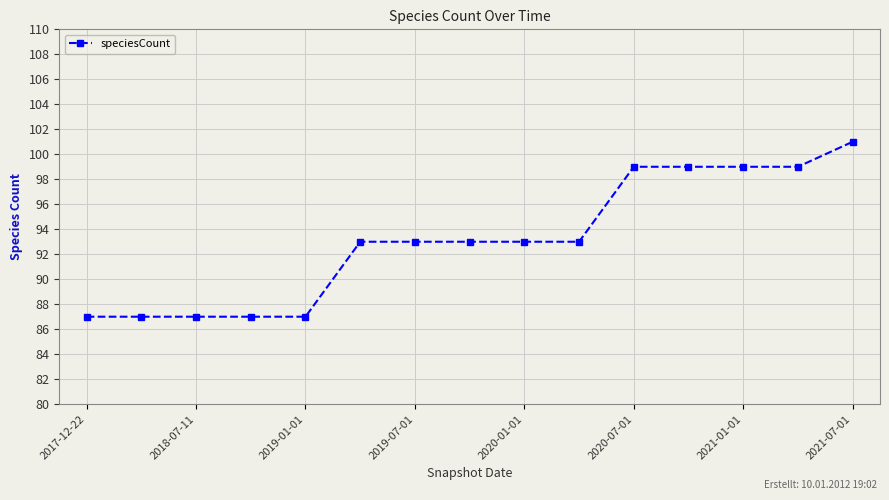

Reading left to right, list all the values displayed in this chart.

87	87	87	87	87	93	93	93	93	93	99	99	99	99	101